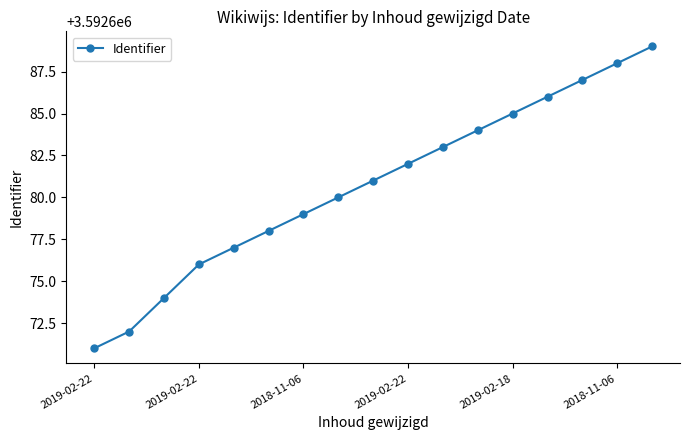

What is the greatest value displayed?

3592689